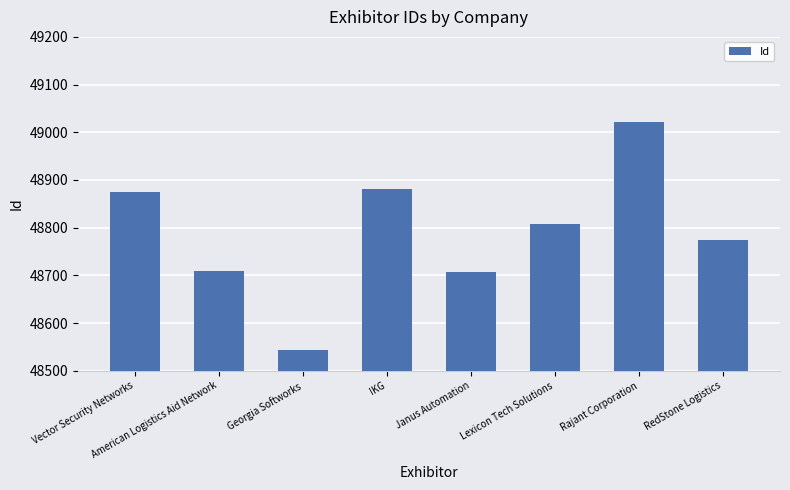

What is the maximum value shown in the chart?

49021